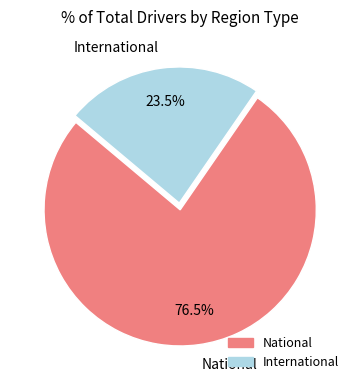

Does any single category account for the majority?

Yes